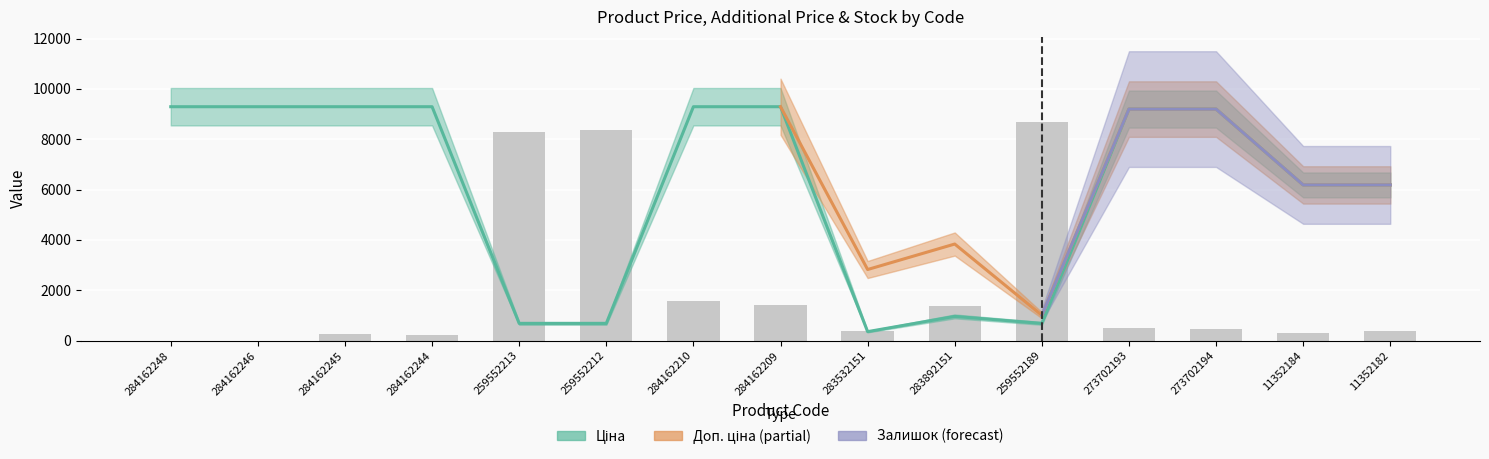

How many values in the Ціна series are below 9196?

7